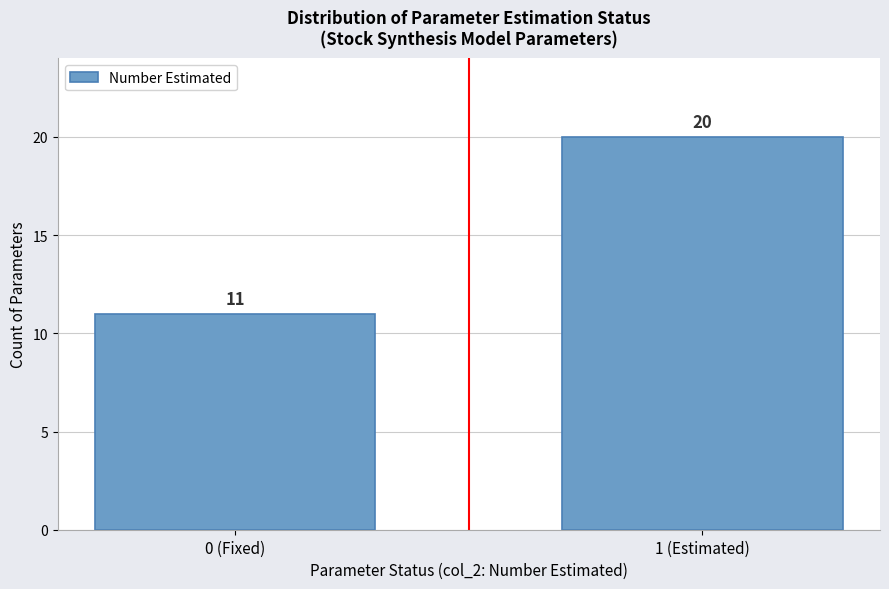

Reading right to left, extract all data points from this chart.

1 (Estimated)=20	0 (Fixed)=11